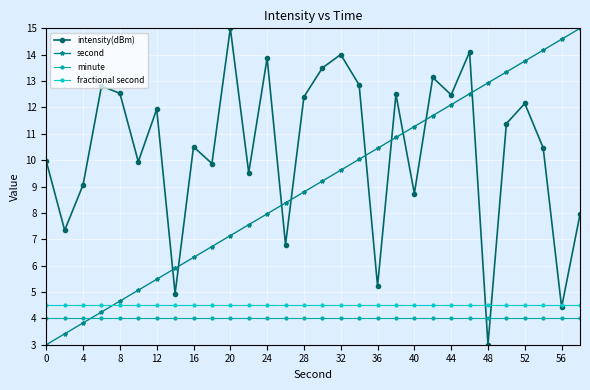

True or false: intensity(dBm) and fractional second intersect in this chart.

True